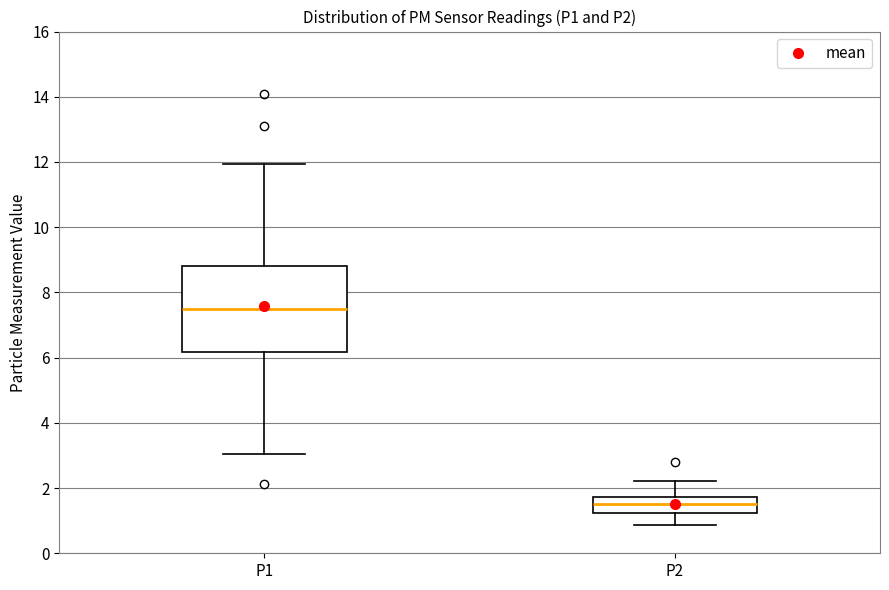

Where is the upper edge of the box for P1 on the y-axis? The values are not printed on the chart, so give them approximately, as read against the axis.

8.8